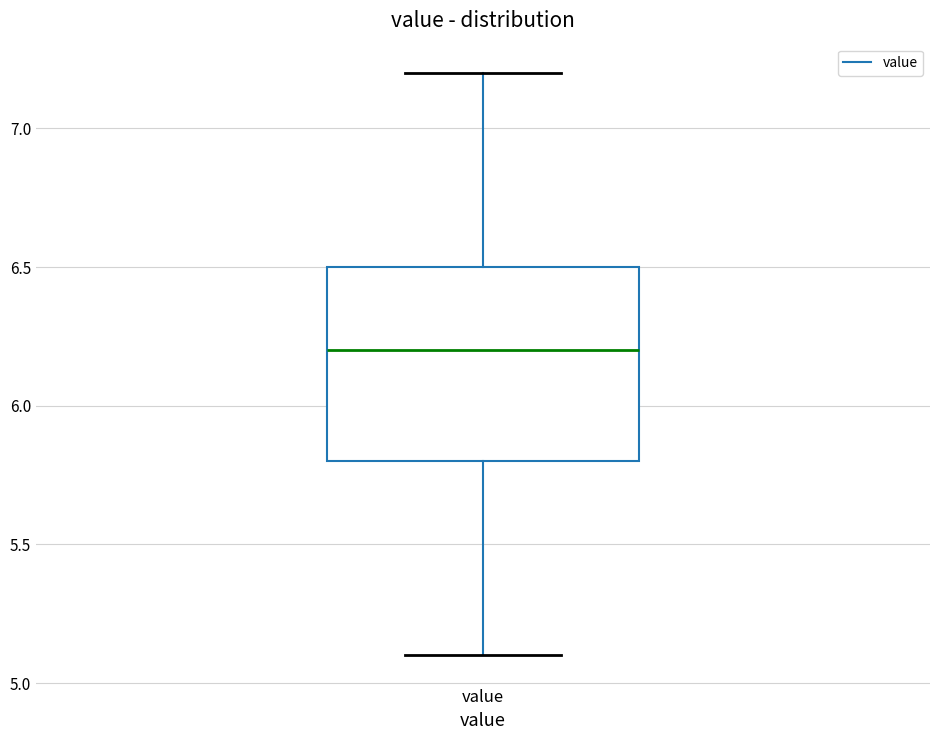

Transcribe this box plot: give where the median line is, the range the box spans, and where the two whiskers end, as read against the y-axis. The values are not printed on the chart, so give them approximately, as read against the axis.

median 6.2, box 5.8 to 6.5, whiskers 5.1 to 7.2